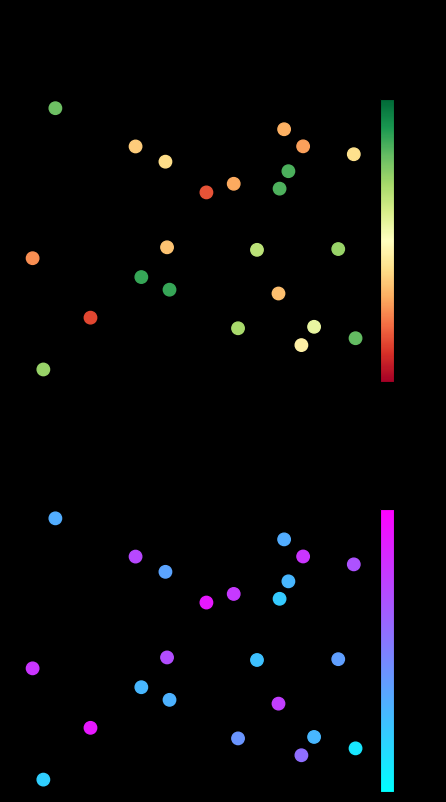

Is it true that Temperatura (ºC) equals 0.0 at 4?

False